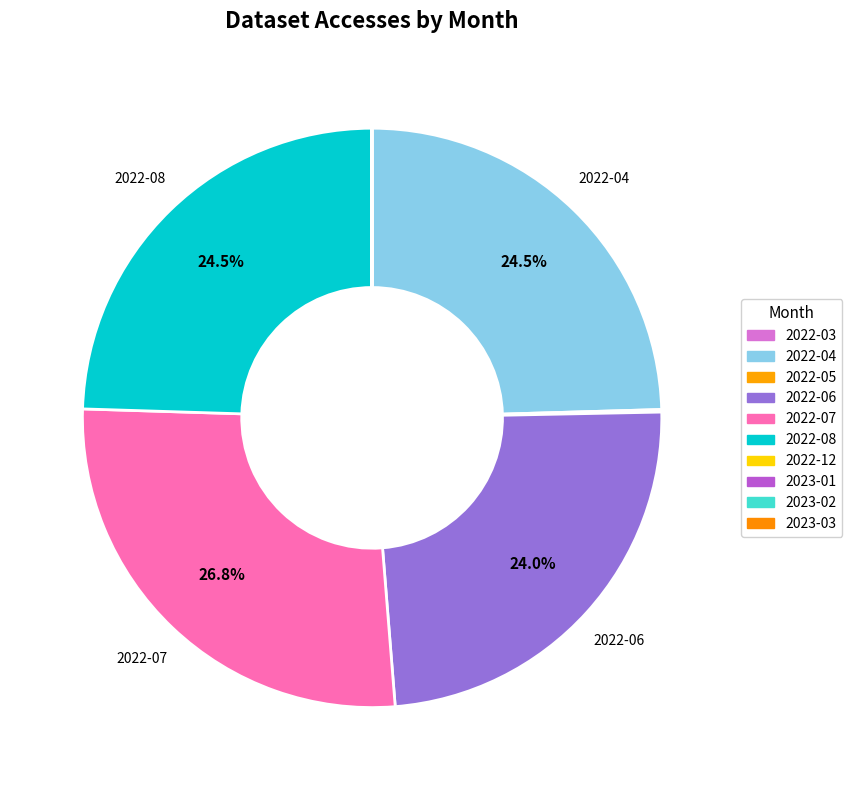

How many segments does this pie chart have?

10